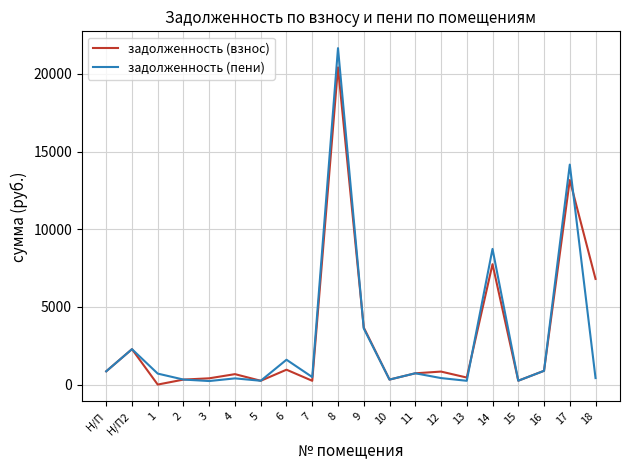

How many lines are shown in the chart?

2